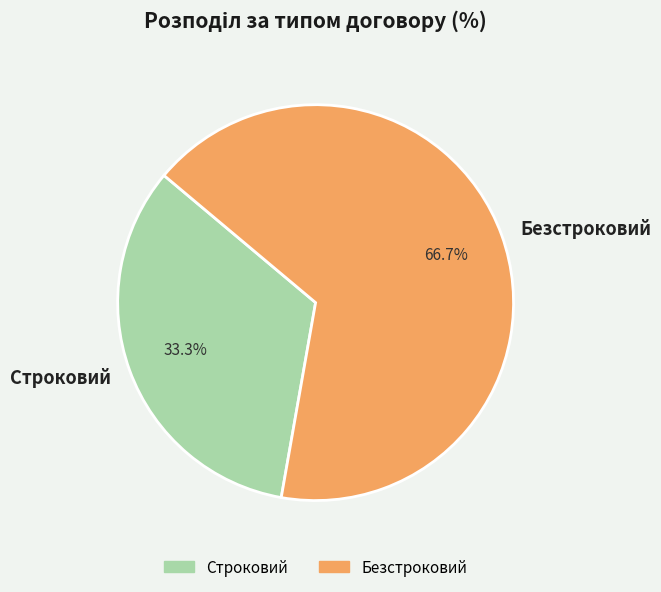

Combined, do Строковий and Безстроковий account for over 50%?

Yes